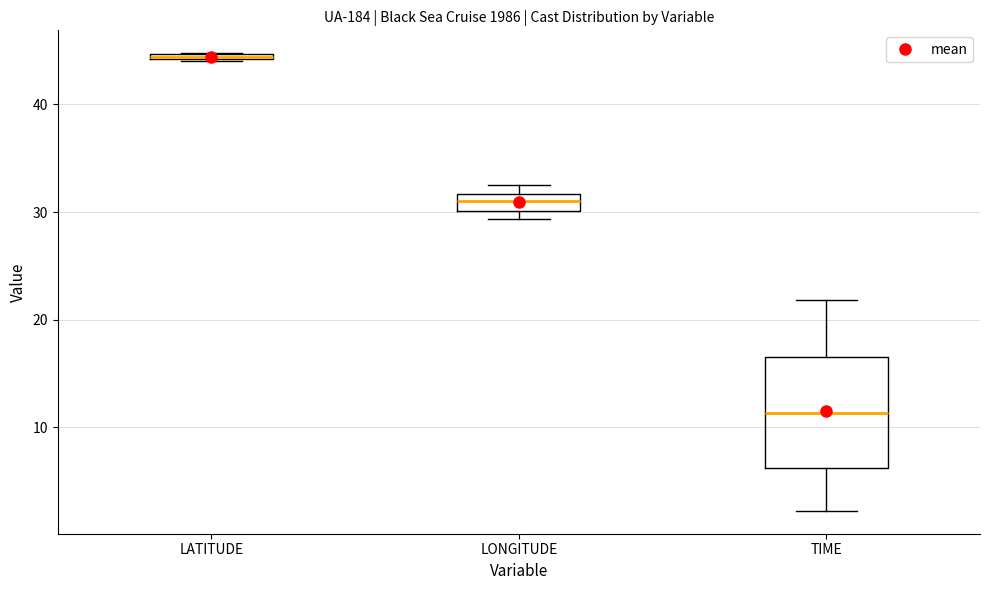

Which box is the tallest, from its lower edge to its upper edge?

TIME